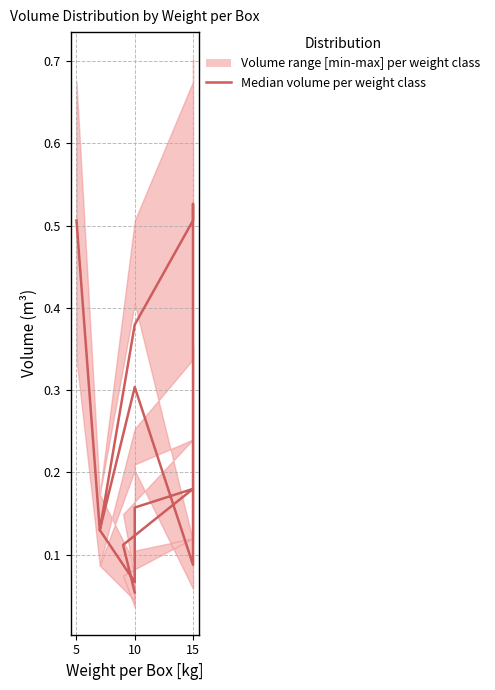

The value at 12 is 0.1. True or false?

False